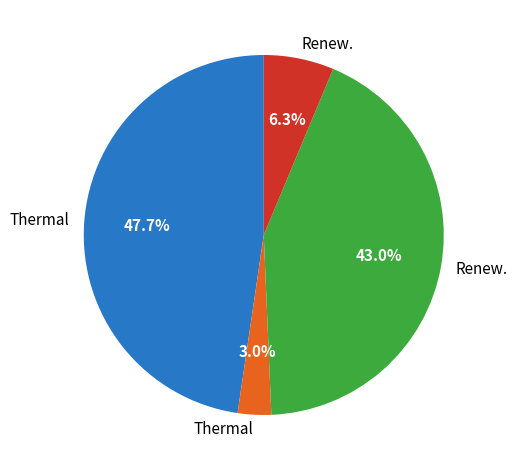

Is there a majority slice in this chart?

No